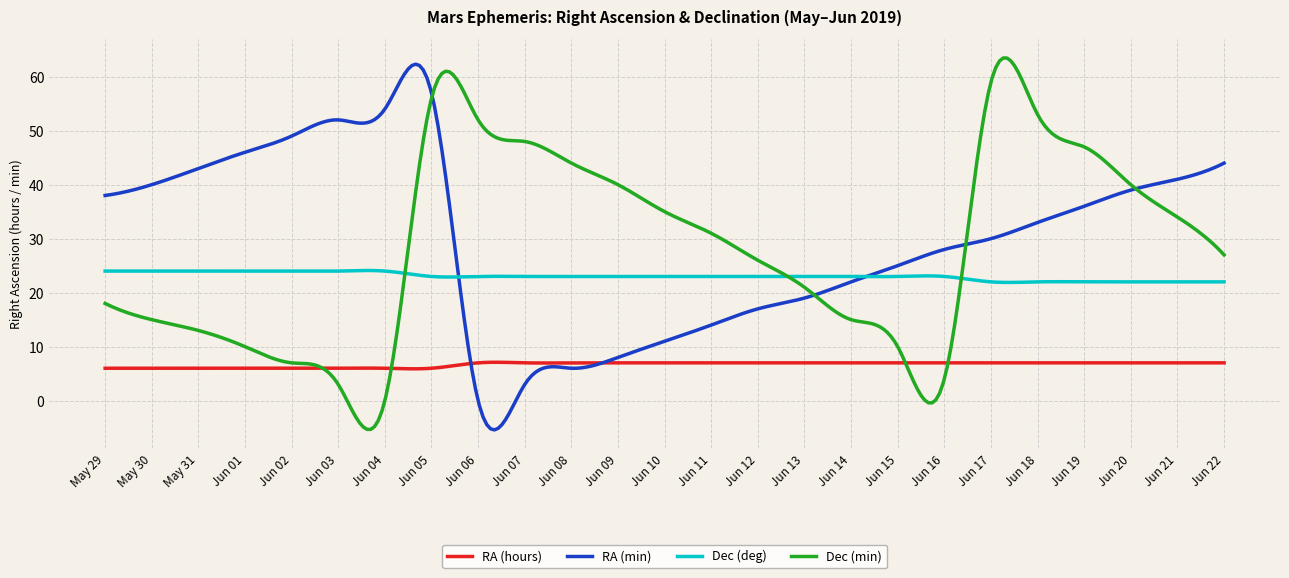

What is the smallest value displayed?

-5.4